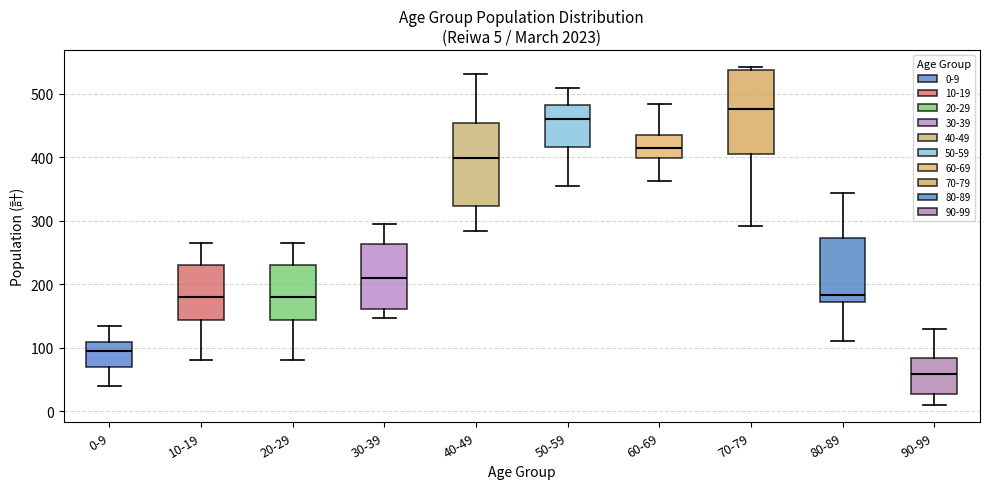

Which box's median line is the lowest?

90-99